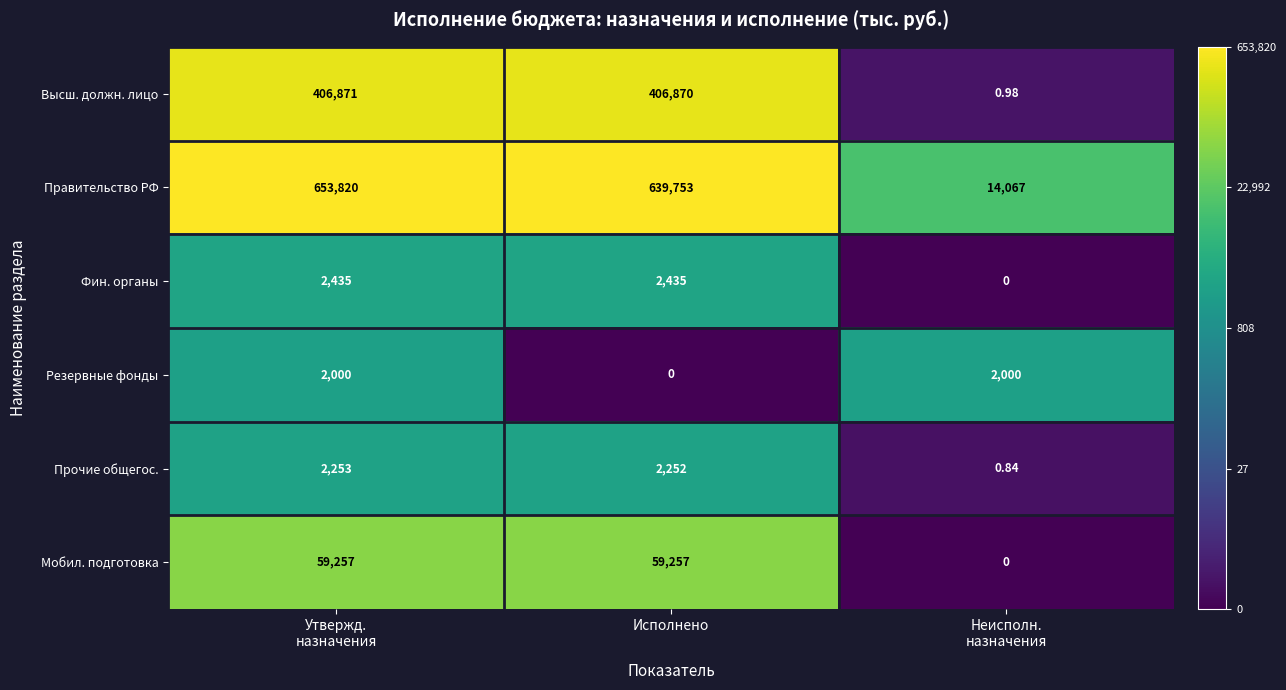

Which series has the widest spread of values?

Правительство РФ